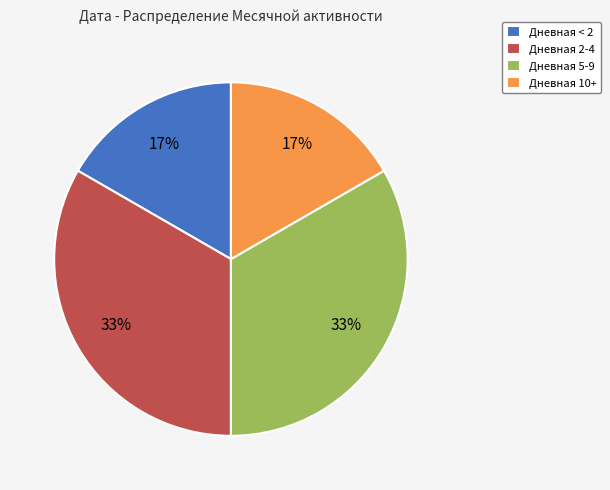

To the nearest percent, what is the average slice percentage?

25%